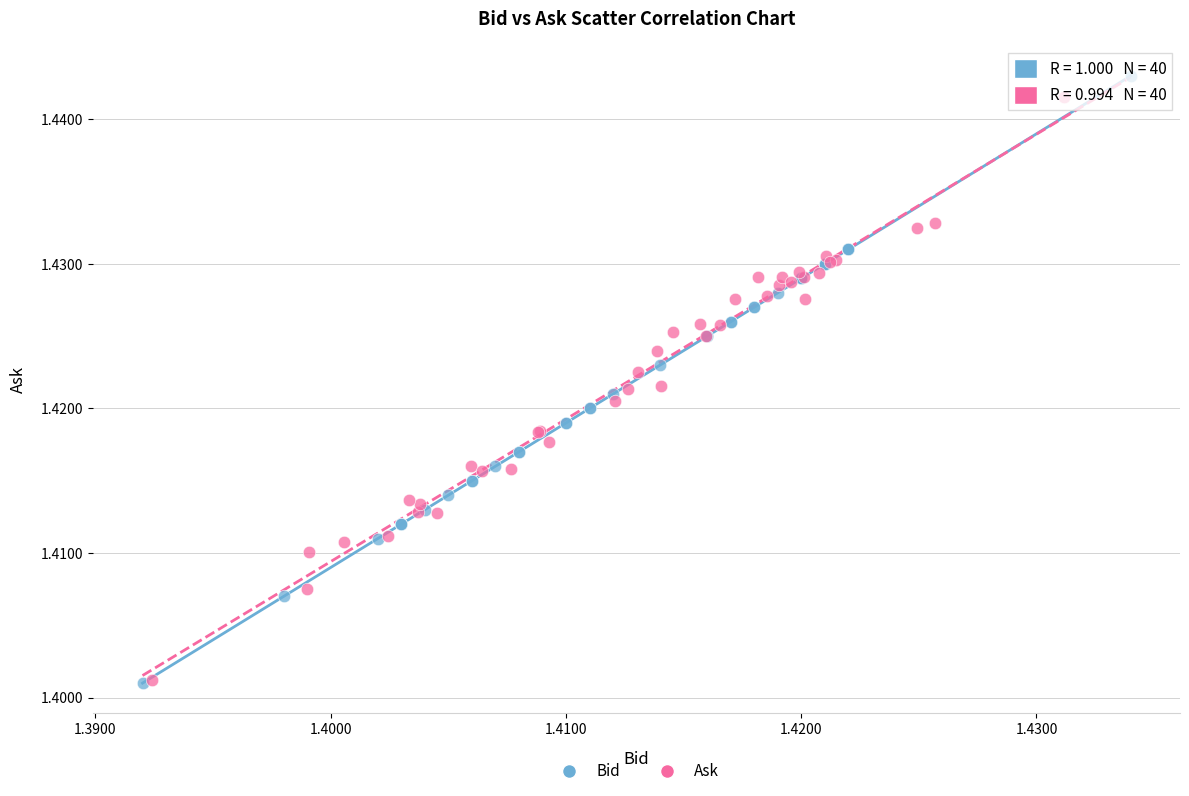

Which series has the largest Y range (max minus min)?

Bid